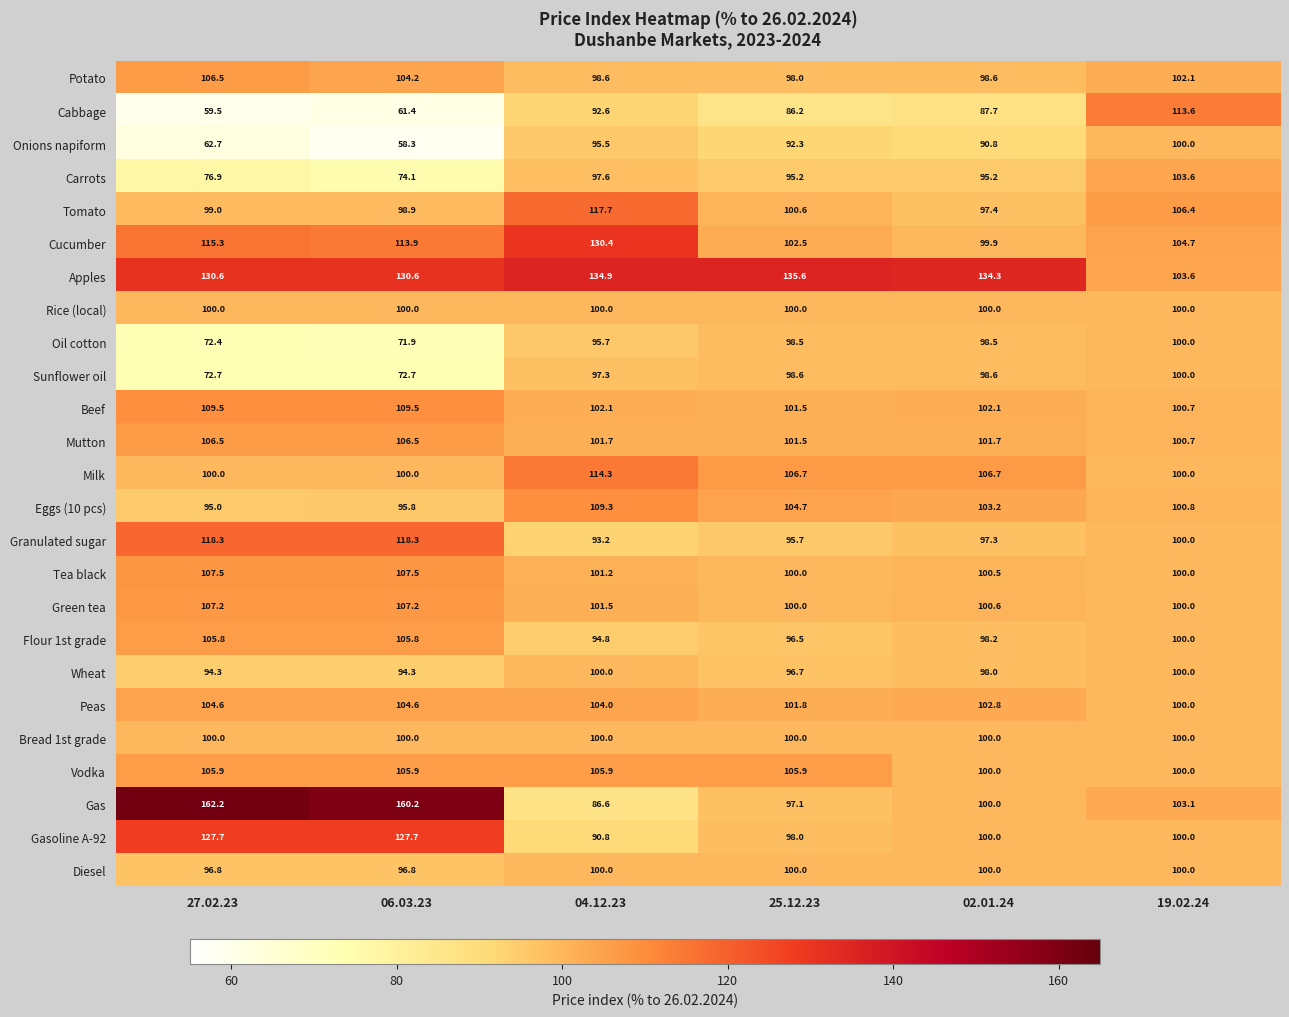

Count the number of data series in this chart.

25